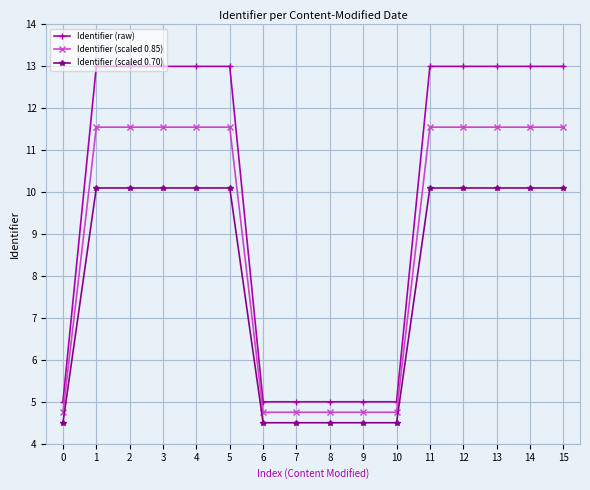

Which series has the widest spread of values?

Identifier (raw)